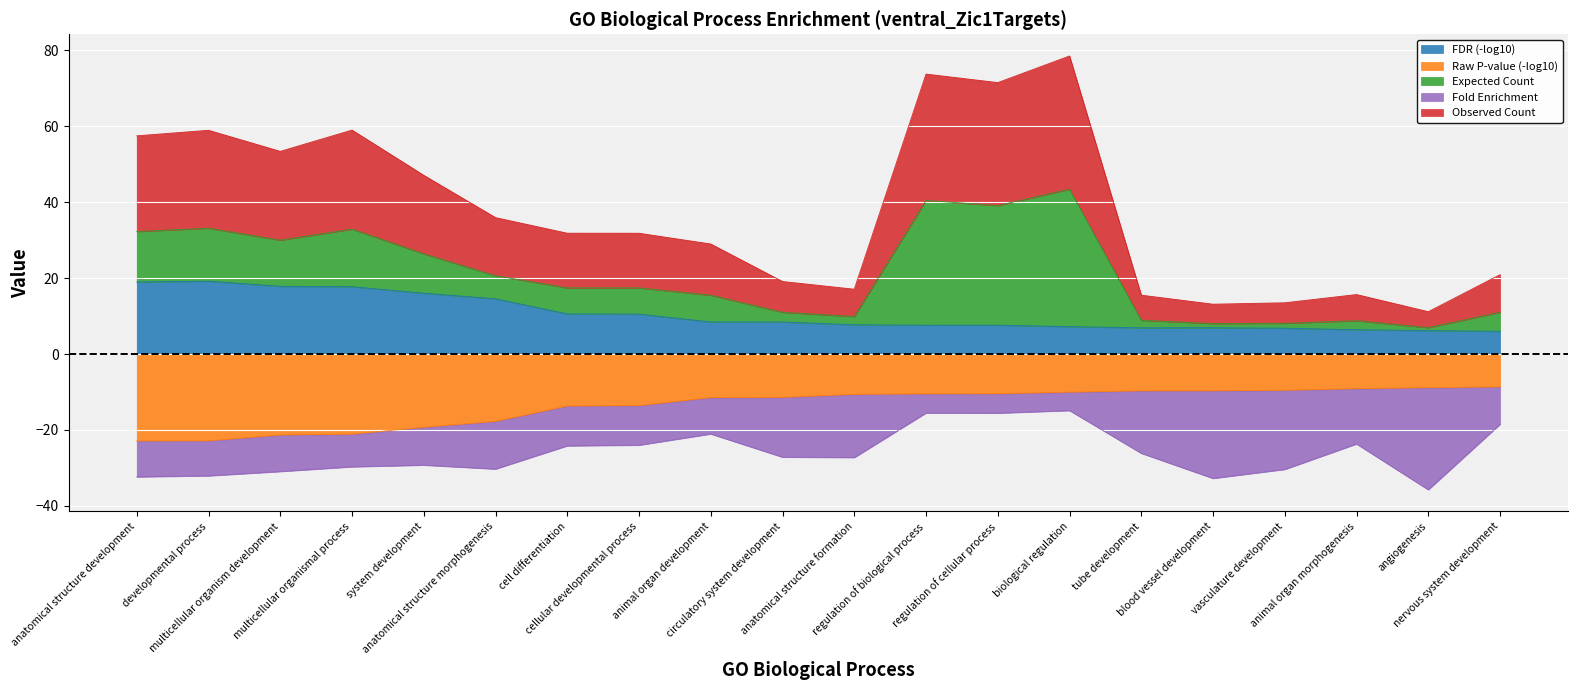

How many categories are shown in the chart?

20